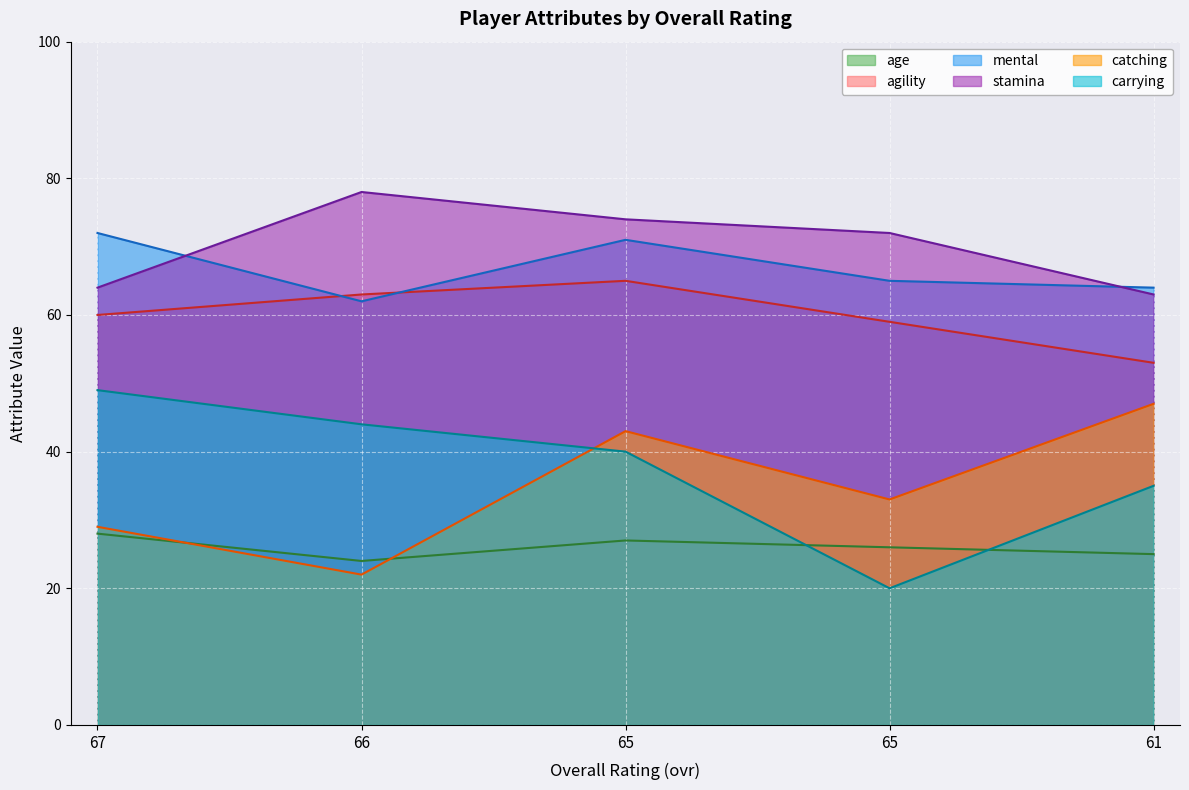

At which category does the chart reach its minimum across all series?

65